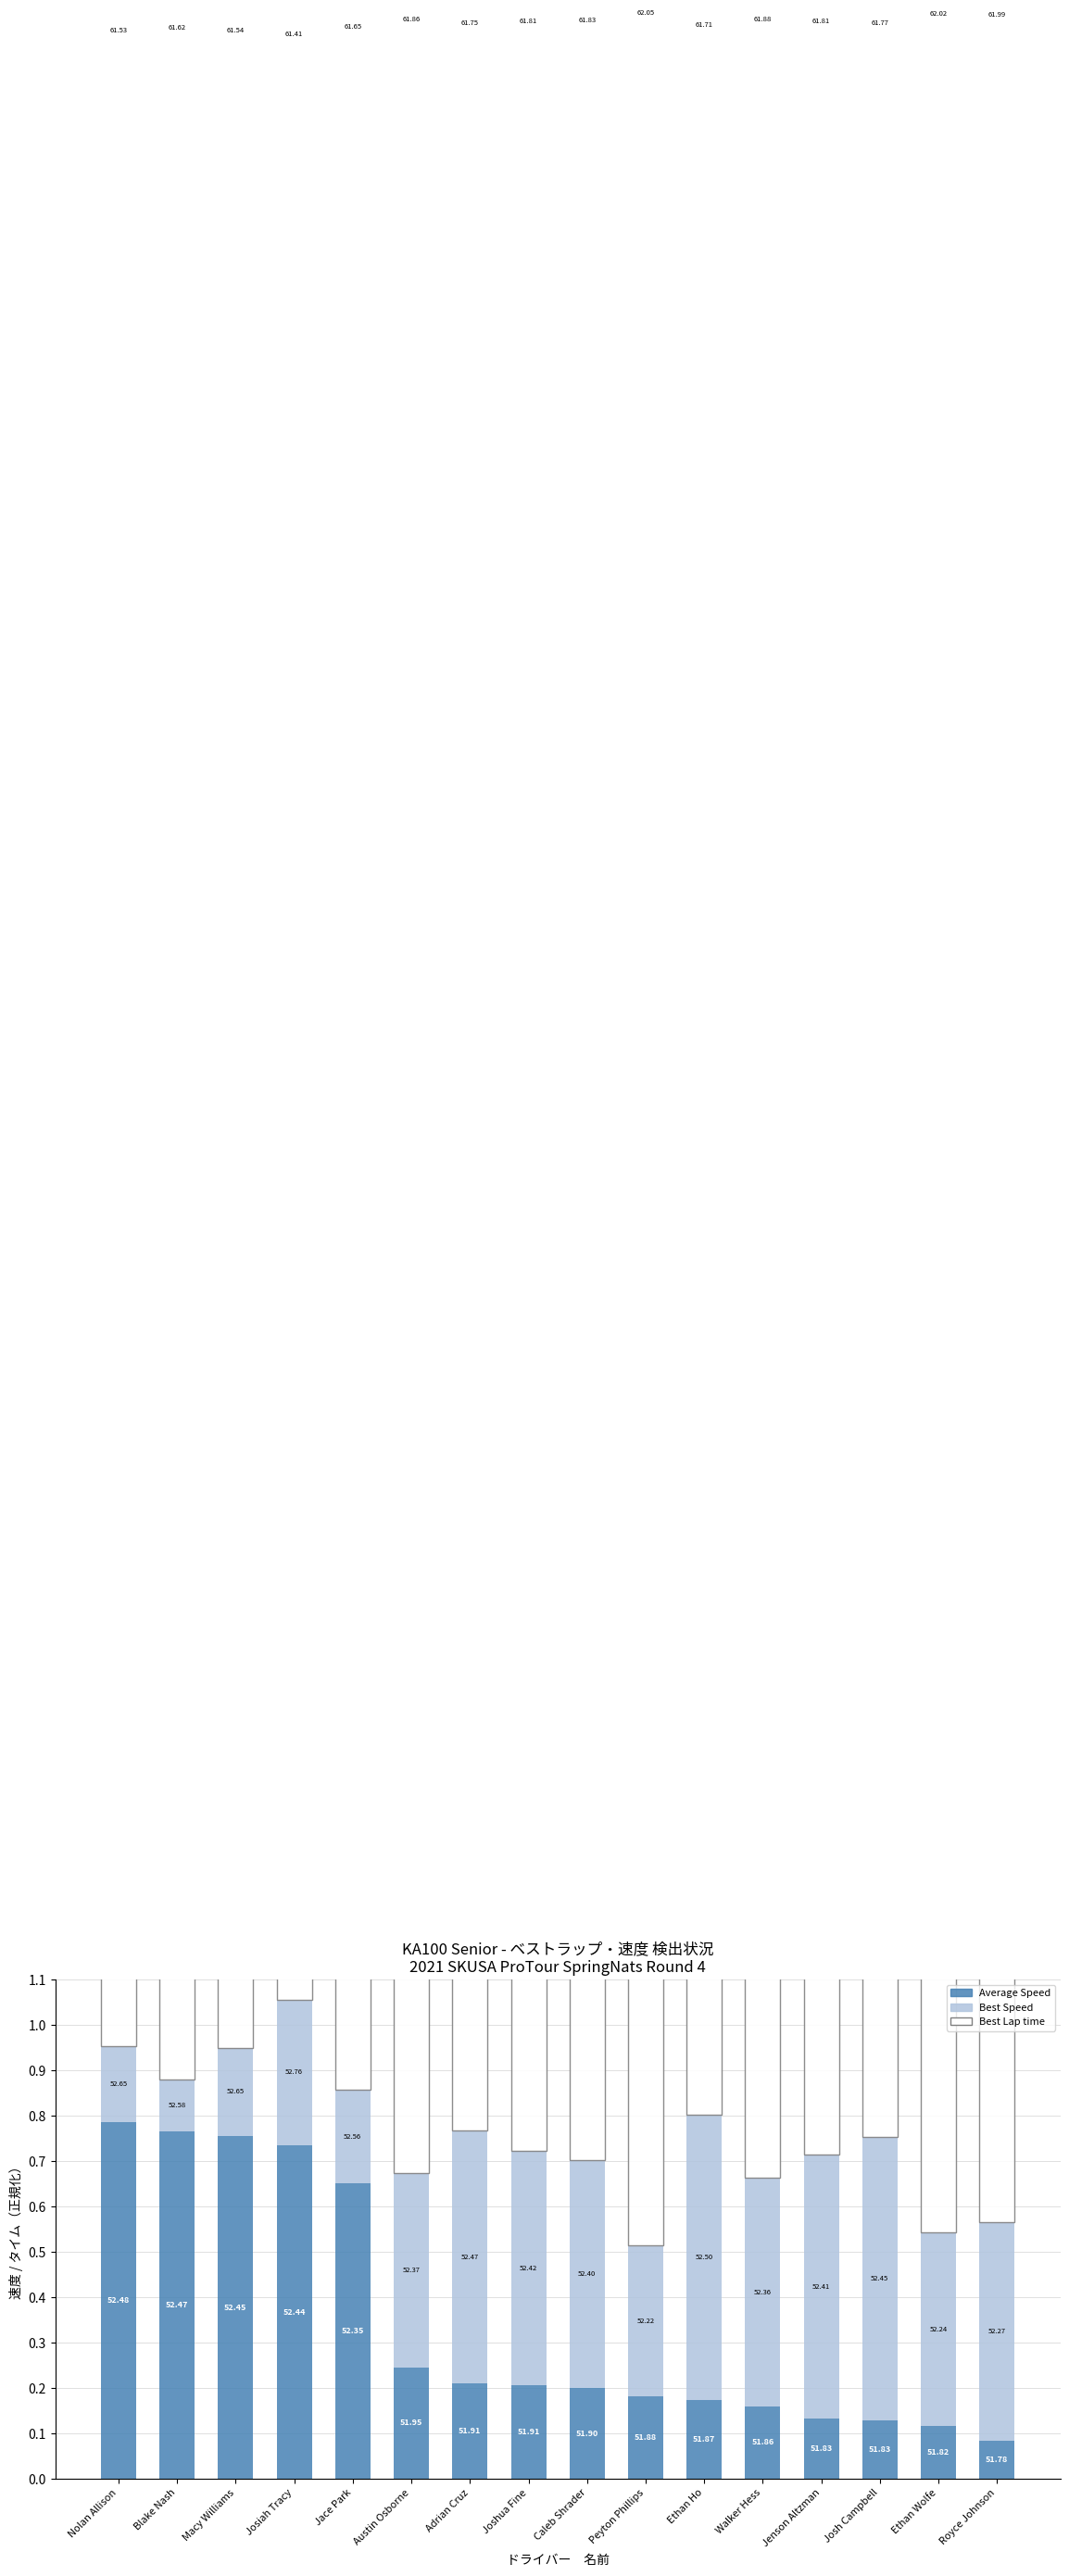

What are all the series names shown in the legend?

Average Speed, Best Speed, Best Lap time